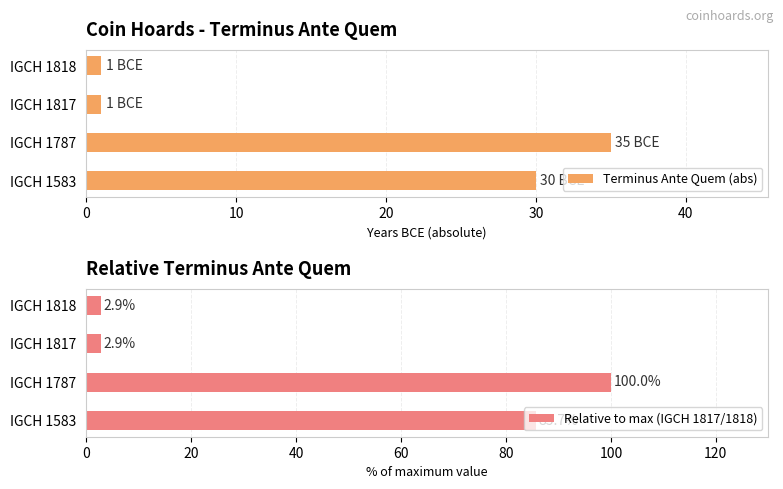

Read the Relative to max (IGCH 1817/1818) value at IGCH 1818.

2.9